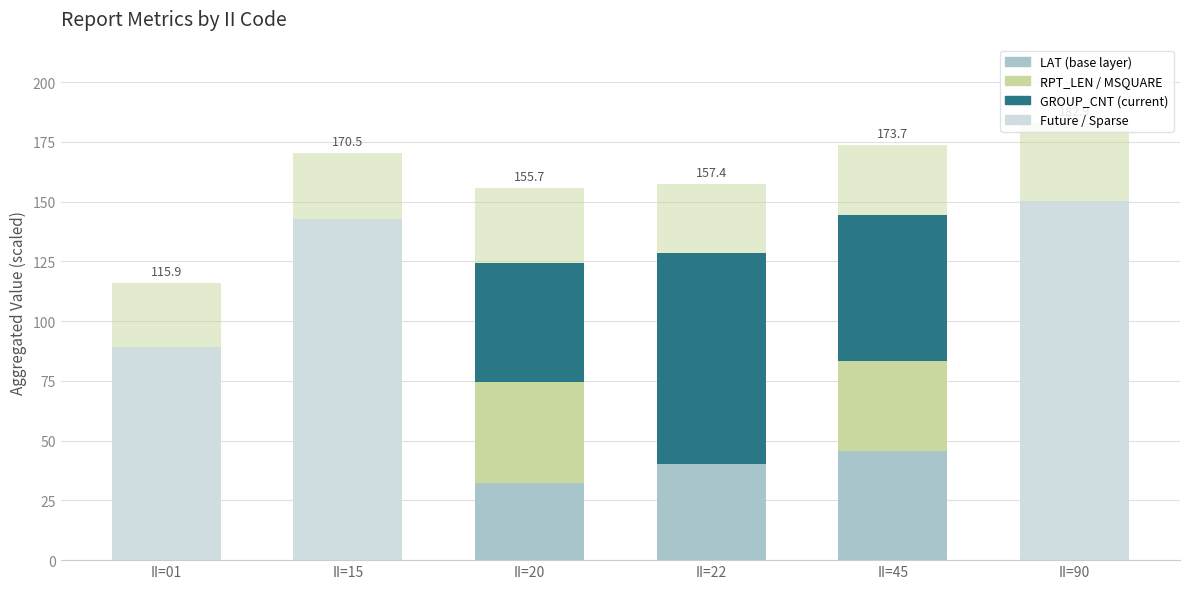

How many series are shown in this chart?

4